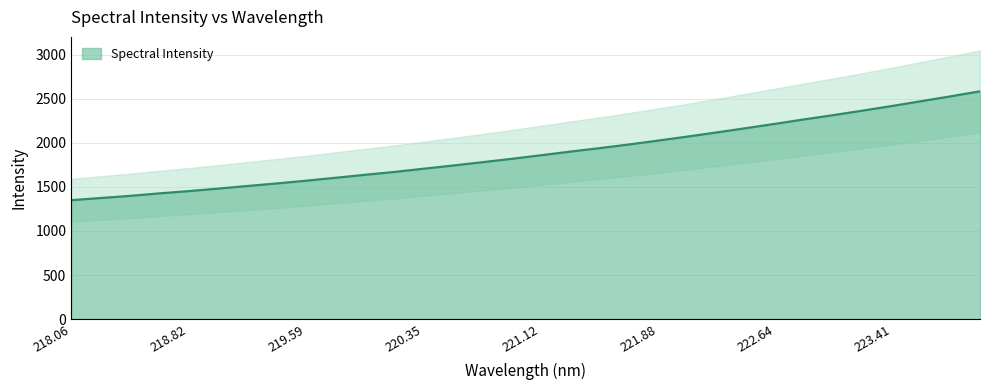

What position from the right is 222.0721?

11